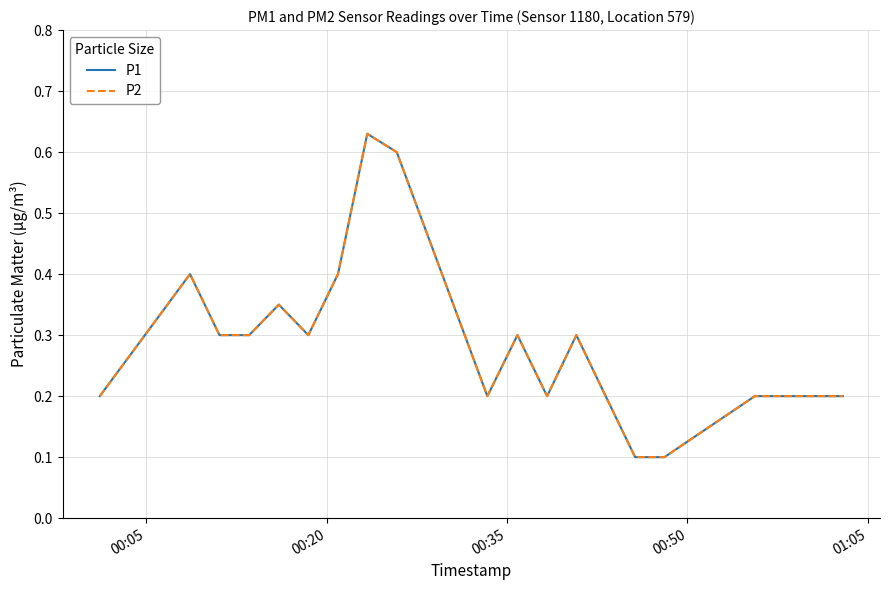

Does the chart display data point markers on the line(s)?

No